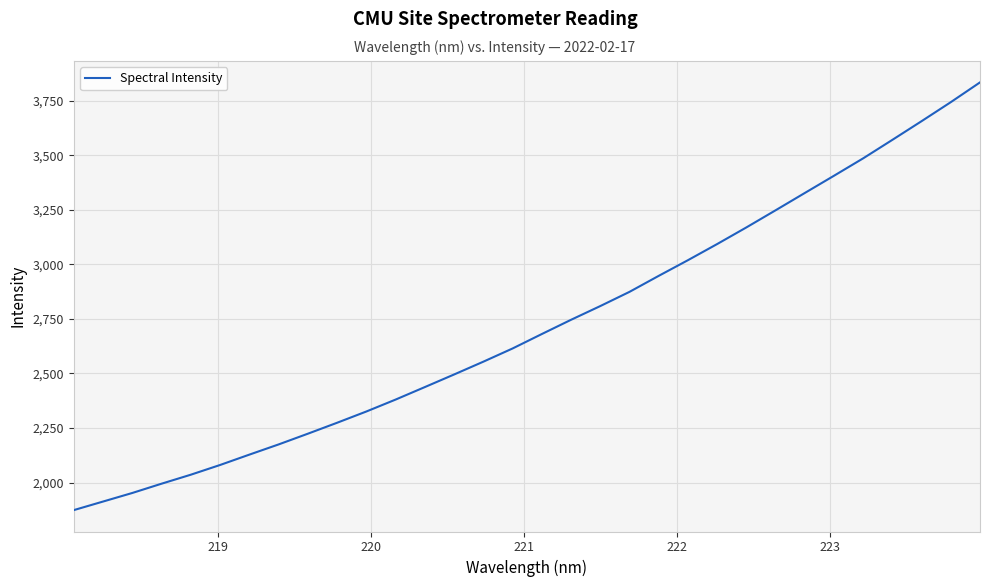

Is this an area chart (filled region under the line)?

No